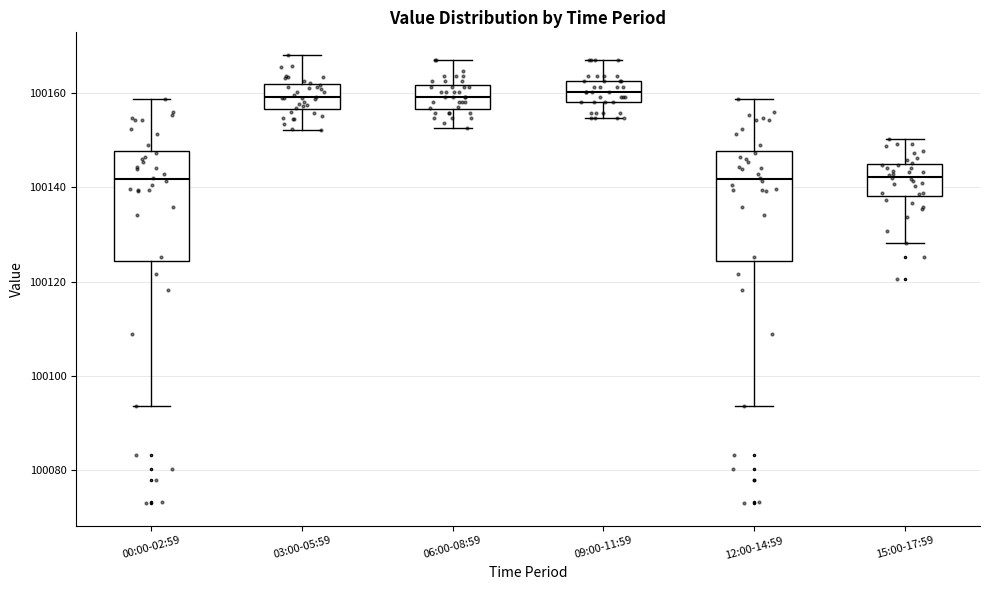

Reading left to right, transcribe this box plot: for each box, give where its median line is, the range the box spans, and where its two whiskers end, as read against the y-axis. The values are not printed on the chart, so give them approximately, as read against the axis.

00:00-02:59: median 100142, box 100124 to 100148, whiskers 100094 to 100158
03:00-05:59: median 100160, box 100156 to 100162, whiskers 100152 to 100168
06:00-08:59: median 100160, box 100156 to 100162, whiskers 100152 to 100166
09:00-11:59: median 100160, box 100158 to 100162, whiskers 100154 to 100166
12:00-14:59: median 100142, box 100124 to 100148, whiskers 100094 to 100158
15:00-17:59: median 100142, box 100138 to 100144, whiskers 100128 to 100150